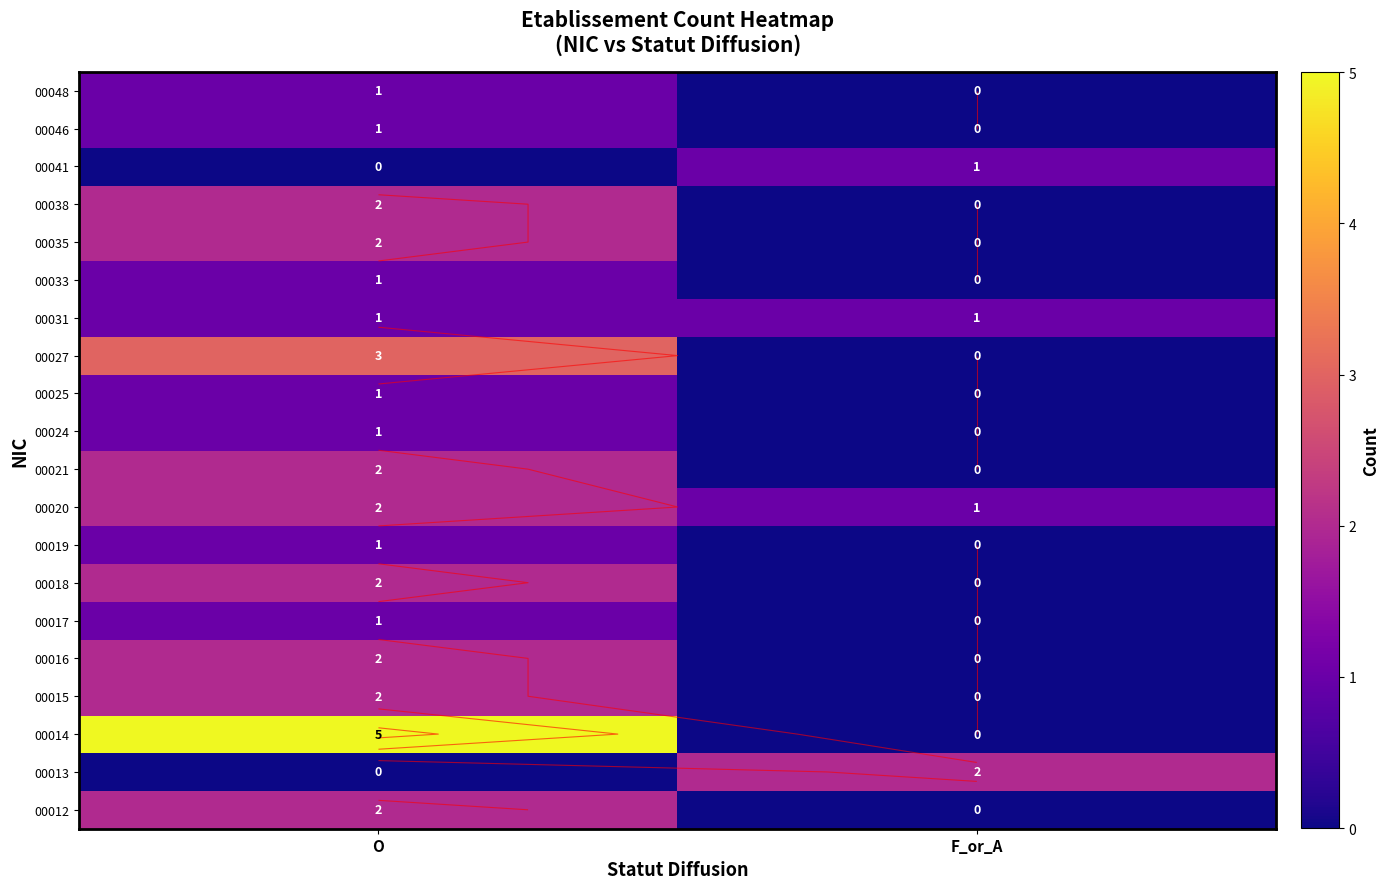

List the labels in order of 00025 value, largest first.

O, F_or_A